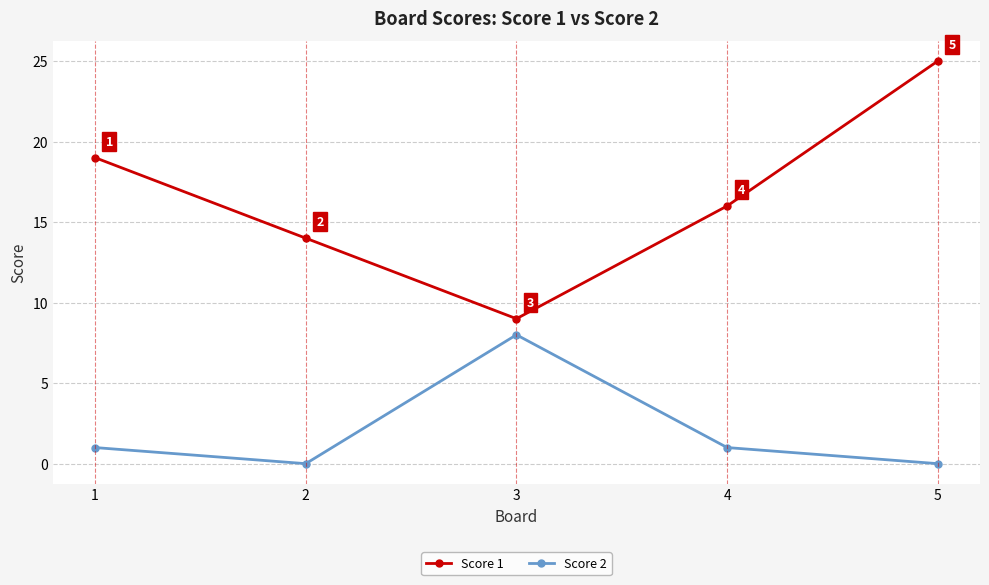

Which category has the highest value across all series?

5